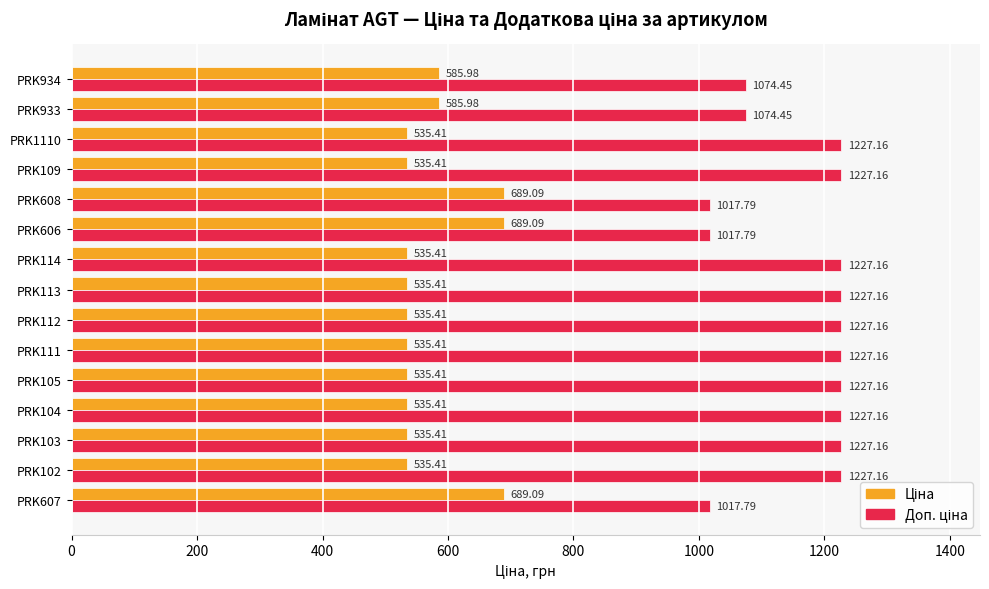

At how many categories does at least one series exceed 634?

15